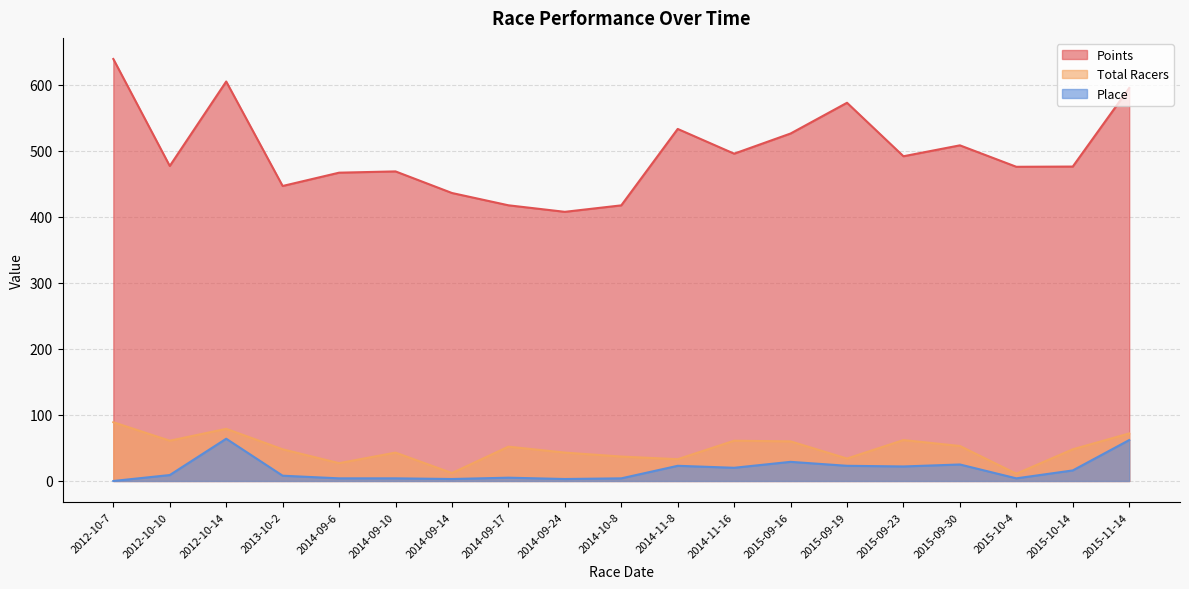

Between 2013-10-2 and 2014-09-17, which is larger?

2013-10-2